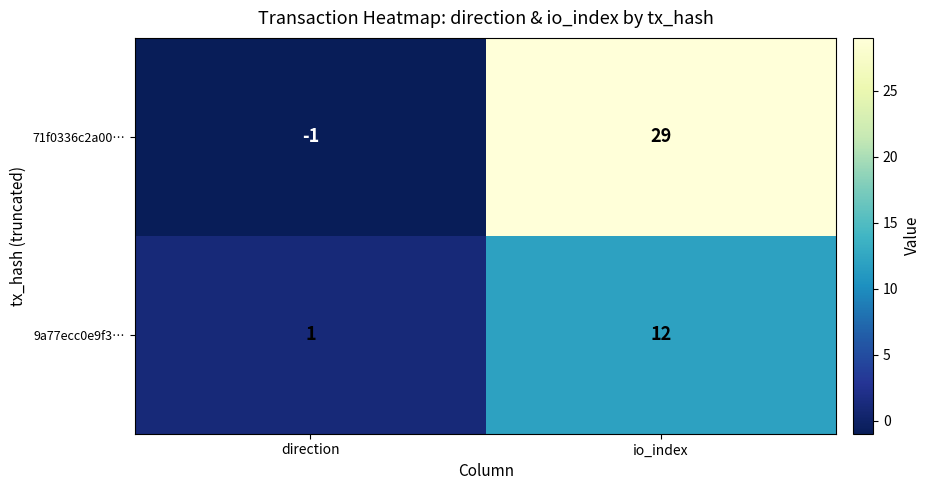

Count the number of categories in the chart.

2